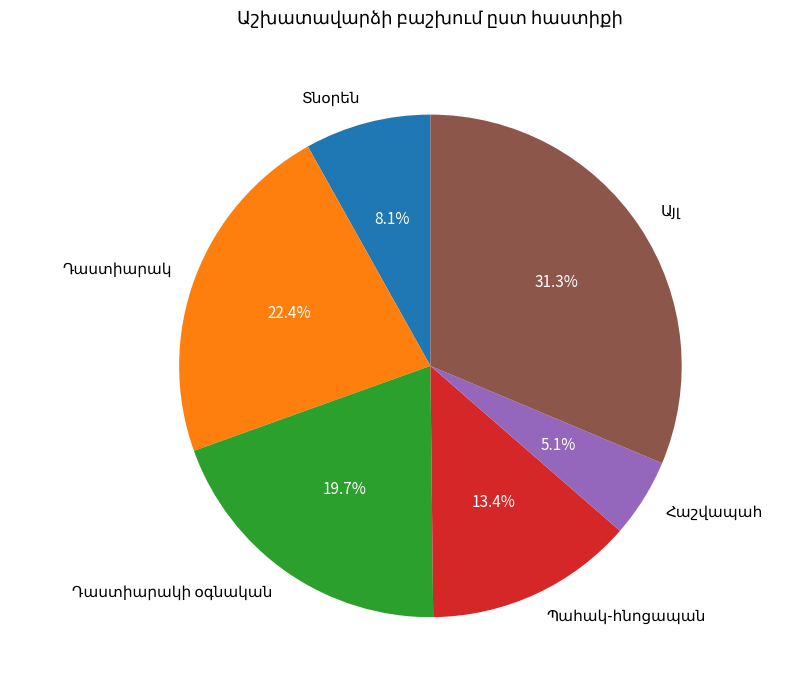

Is there a majority slice in this chart?

No